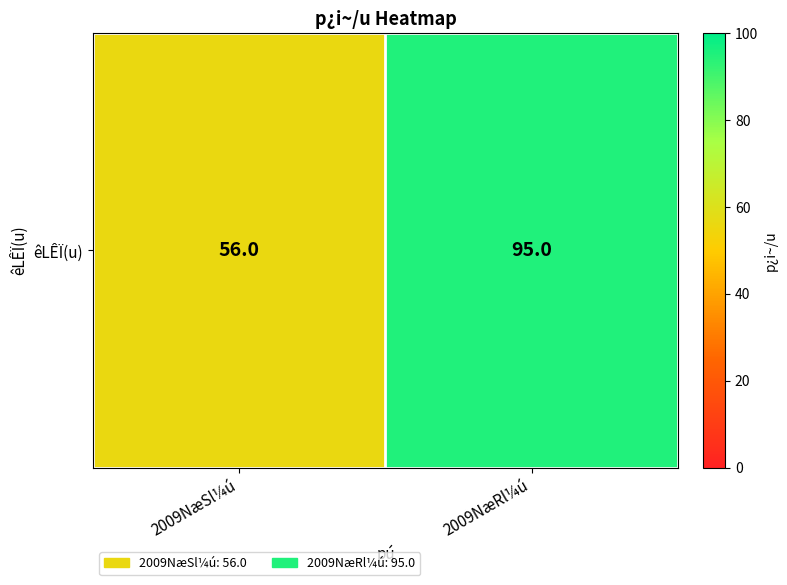

What is the sum of the values at 2009NæRl¼ú and 2009NæSl¼ú?

151